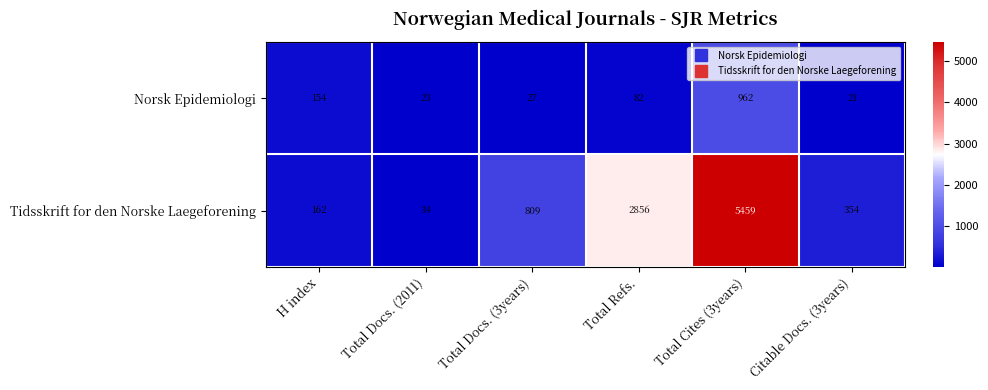

What is the maximum value for Tidsskrift for den Norske Laegeforening?

5459